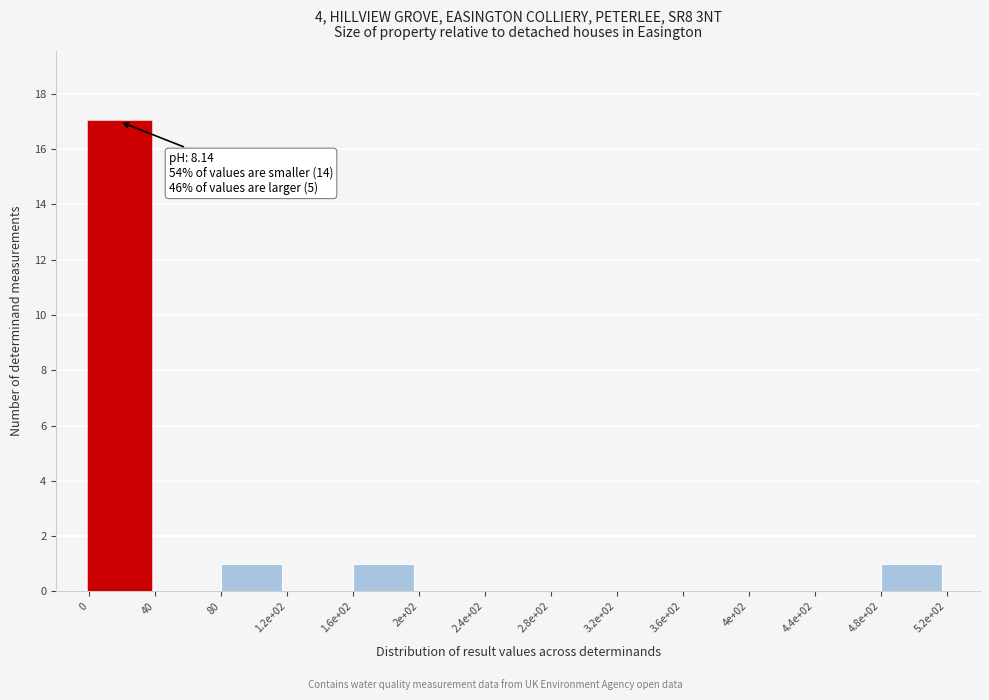

Reading left to right, what are all the values shown in this chart?

0=17	40=0	80=1	1.2e+02=0	1.6e+02=1	2e+02=0	2.4e+02=0	2.8e+02=0	3.2e+02=0	3.6e+02=0	4e+02=0	4.4e+02=0	4.8e+02=1